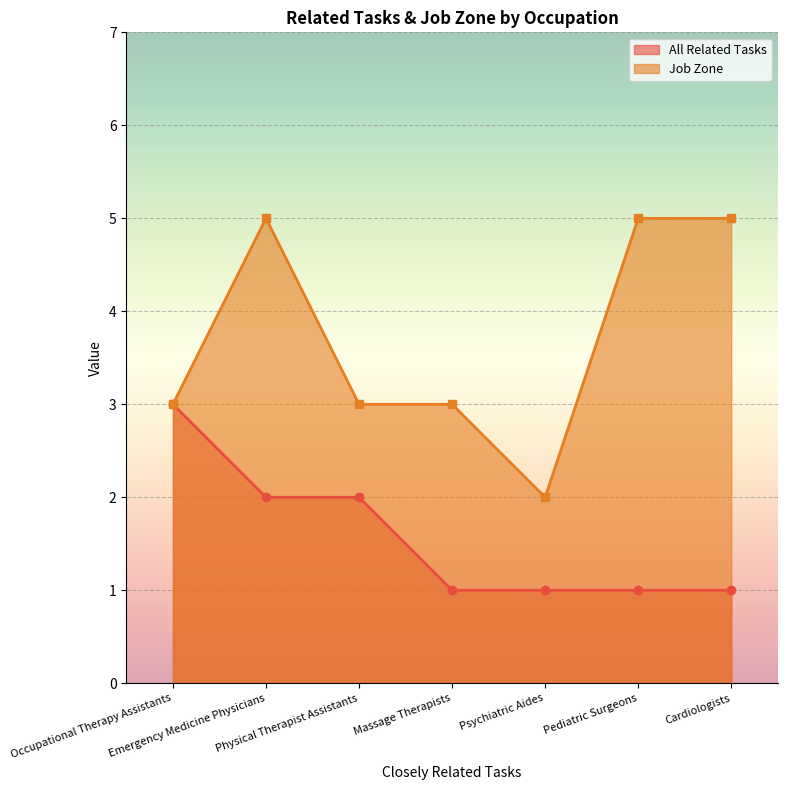

The value of All Related Tasks at Psychiatric Aides is 1. True or false?

True